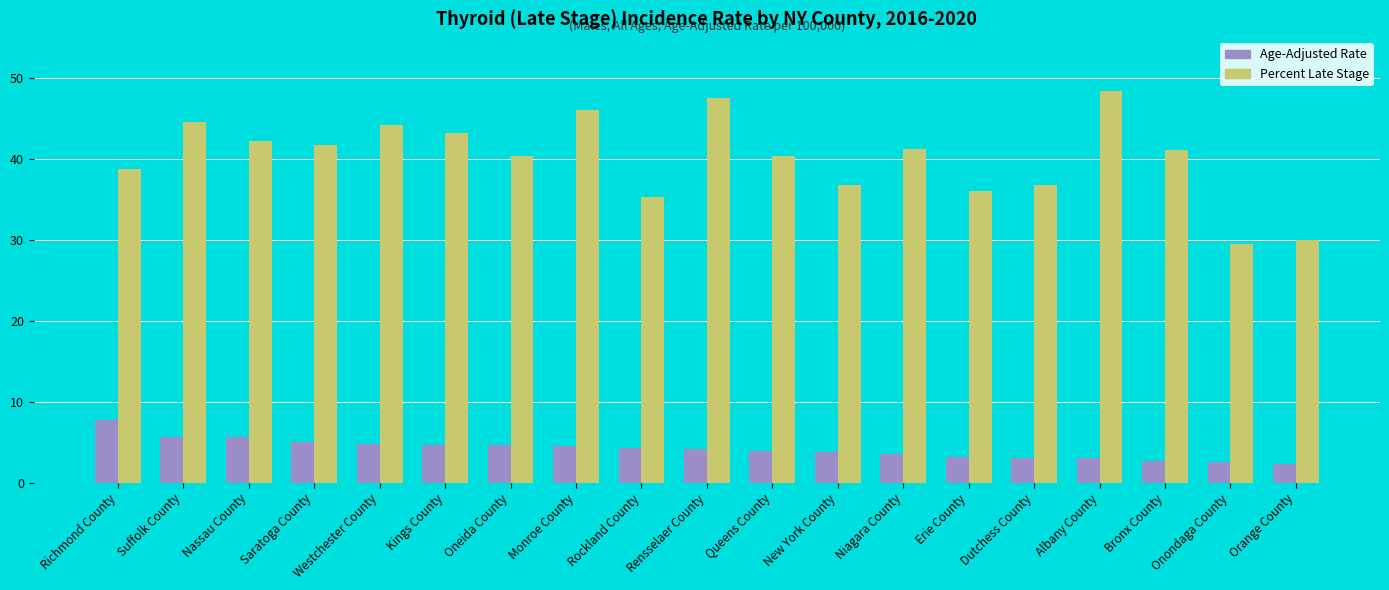

Which series changed the most between Queens County and Orange County?

Percent Late Stage